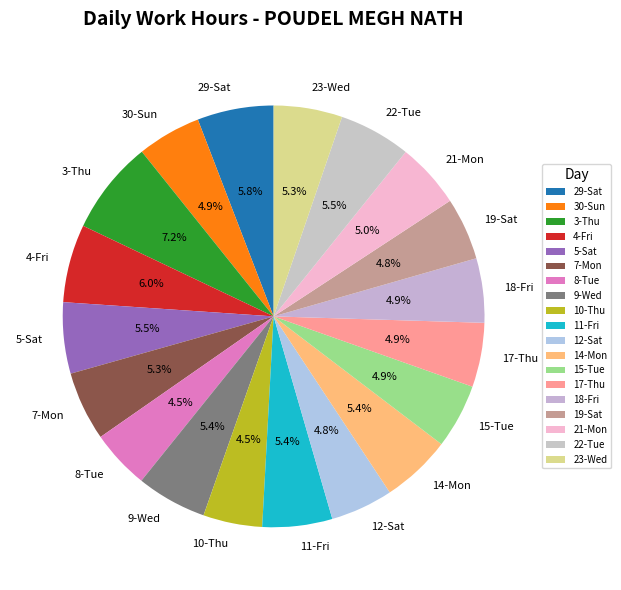

Which category has the biggest portion of the pie?

3-Thu